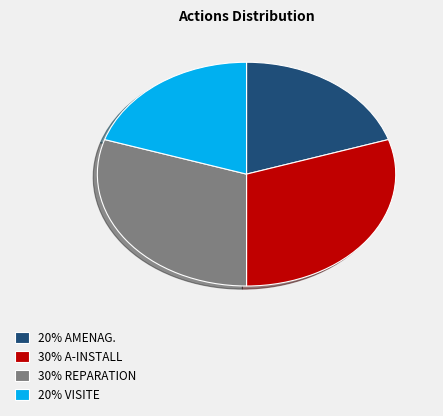

The 20% AMENAG. slice represents 10% of the pie. True or false?

False